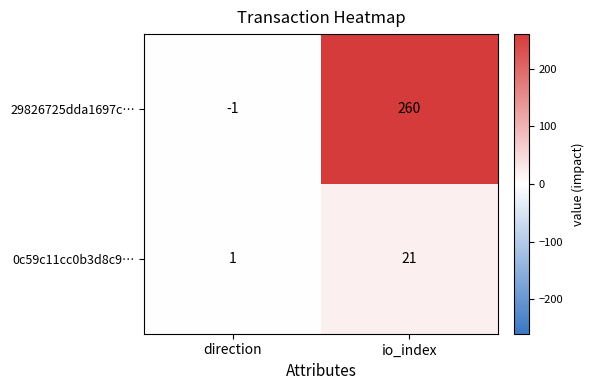

Reading left to right, extract all data points from this chart.

29826725dda1697c…: -1	260
0c59c11cc0b3d8c9…: 1	21